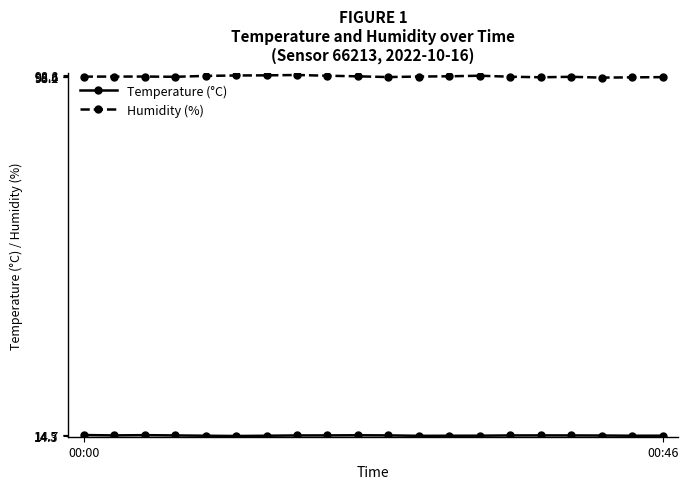

What is the average value of the Humidity (%) series?

98.4